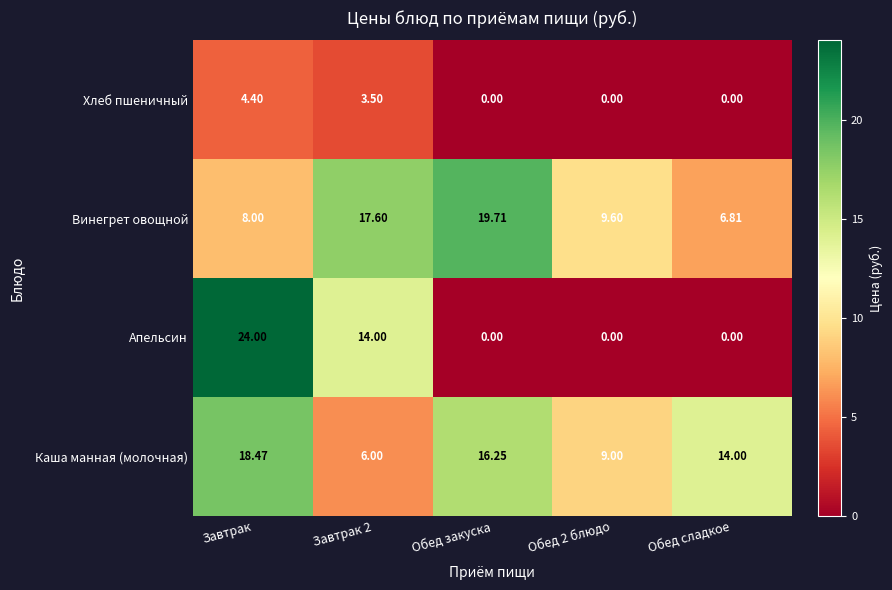

At which label does Каша манная (молочная) reach its peak?

Завтрак